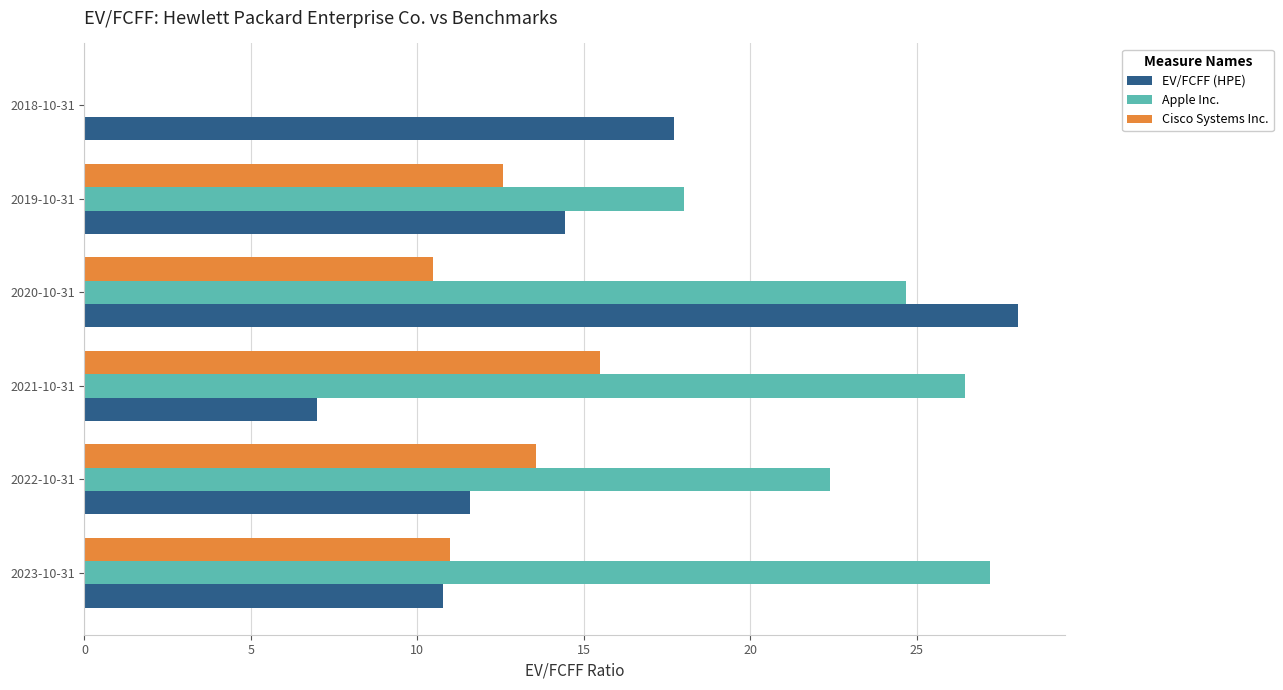

True or false: Apple Inc. has a value of 9.3 at 2020-10-31.

False